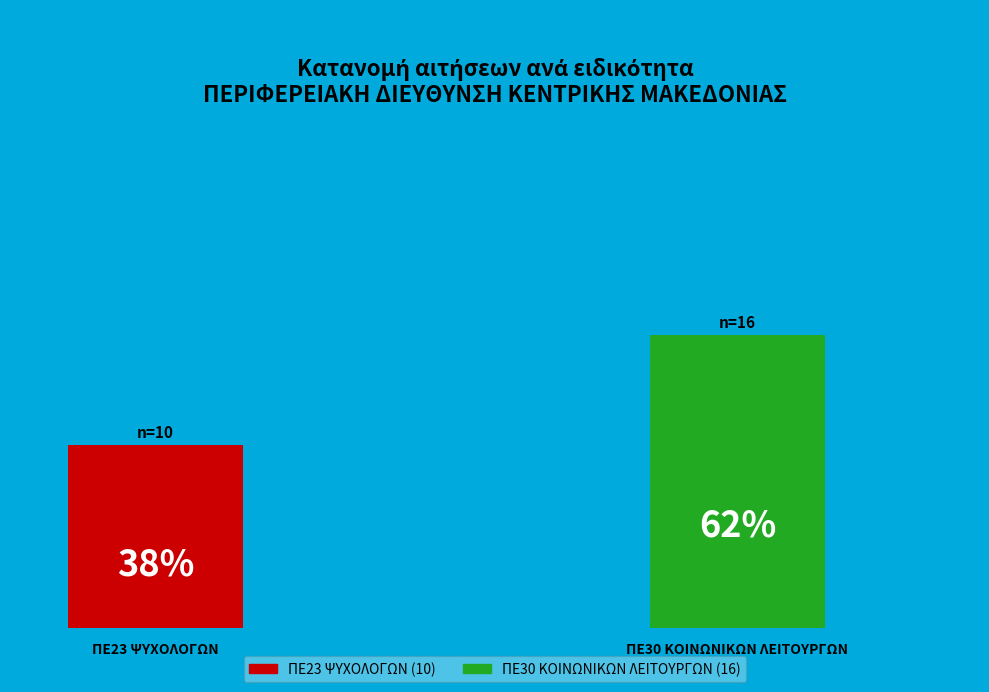

To the nearest percent, what is the average slice percentage?

50%